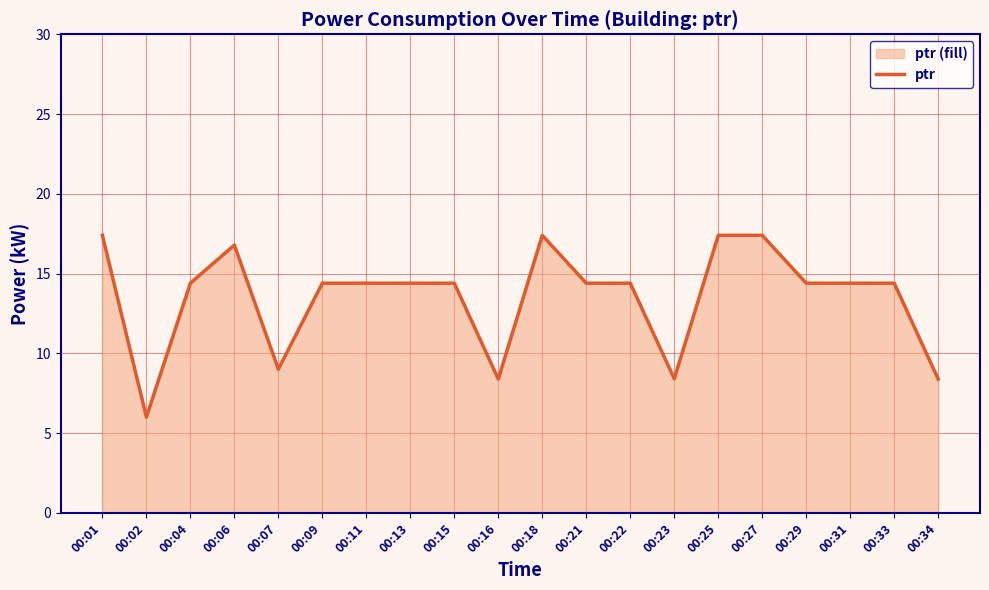

True or false: the data shows 14.4 at 00:13.

True